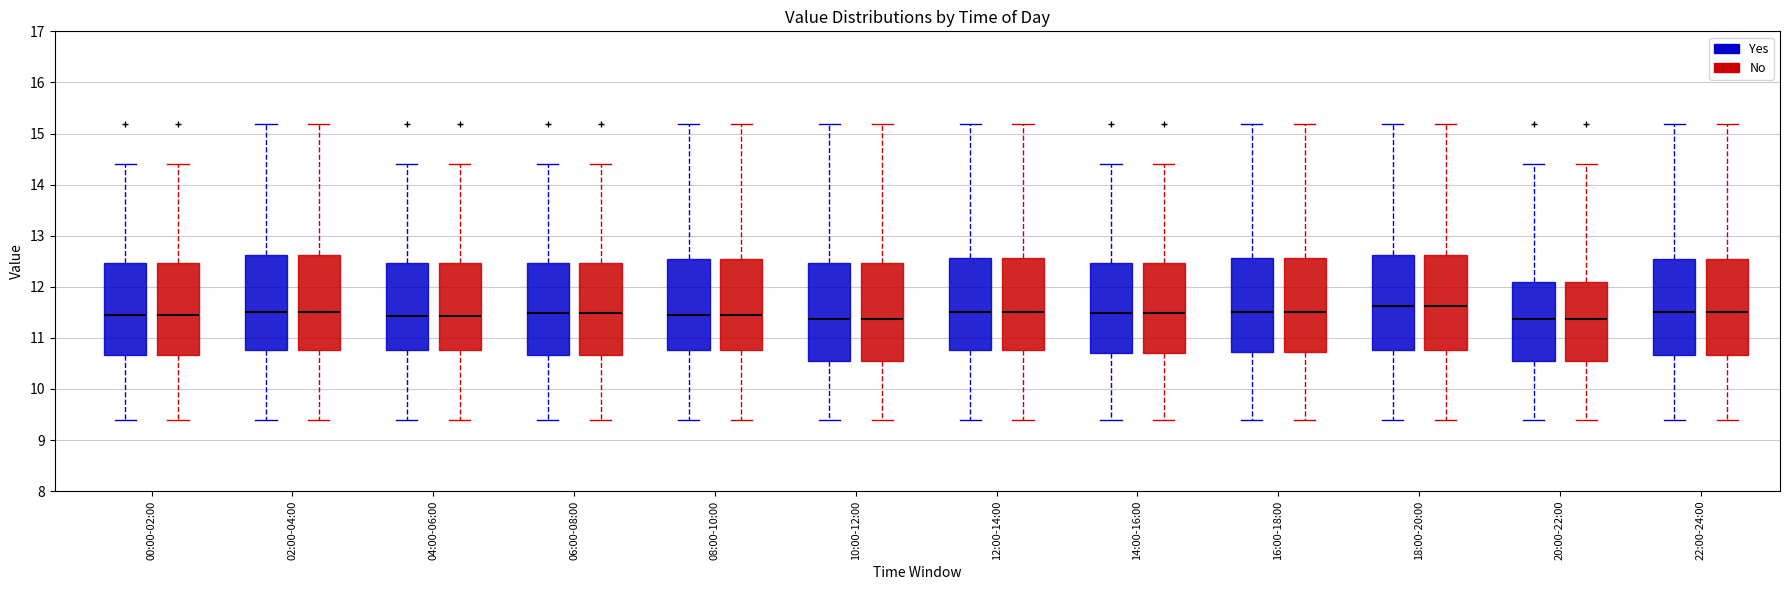

Reading left to right, read every box against the y-axis: the position of its median line, the range the box covers, and the ends of its whiskers. The values are not printed on the chart, so give them approximately, as read against the axis.

00:00-02:00 (Yes): median 11.5, box 10.7 to 12.5, whiskers 9.4 to 14.4
00:00-02:00 (No): median 11.5, box 10.7 to 12.5, whiskers 9.4 to 14.4
02:00-04:00 (Yes): median 11.5, box 10.8 to 12.6, whiskers 9.4 to 15.2
02:00-04:00 (No): median 11.5, box 10.8 to 12.6, whiskers 9.4 to 15.2
04:00-06:00 (Yes): median 11.4, box 10.8 to 12.5, whiskers 9.4 to 14.4
04:00-06:00 (No): median 11.4, box 10.8 to 12.5, whiskers 9.4 to 14.4
06:00-08:00 (Yes): median 11.5, box 10.7 to 12.5, whiskers 9.4 to 14.4
06:00-08:00 (No): median 11.5, box 10.7 to 12.5, whiskers 9.4 to 14.4
08:00-10:00 (Yes): median 11.5, box 10.8 to 12.6, whiskers 9.4 to 15.2
08:00-10:00 (No): median 11.5, box 10.8 to 12.6, whiskers 9.4 to 15.2
10:00-12:00 (Yes): median 11.4, box 10.5 to 12.5, whiskers 9.4 to 15.2
10:00-12:00 (No): median 11.4, box 10.5 to 12.5, whiskers 9.4 to 15.2
12:00-14:00 (Yes): median 11.5, box 10.8 to 12.6, whiskers 9.4 to 15.2
12:00-14:00 (No): median 11.5, box 10.8 to 12.6, whiskers 9.4 to 15.2
14:00-16:00 (Yes): median 11.5, box 10.7 to 12.5, whiskers 9.4 to 14.4
14:00-16:00 (No): median 11.5, box 10.7 to 12.5, whiskers 9.4 to 14.4
16:00-18:00 (Yes): median 11.5, box 10.7 to 12.6, whiskers 9.4 to 15.2
16:00-18:00 (No): median 11.5, box 10.7 to 12.6, whiskers 9.4 to 15.2
18:00-20:00 (Yes): median 11.6, box 10.8 to 12.6, whiskers 9.4 to 15.2
18:00-20:00 (No): median 11.6, box 10.8 to 12.6, whiskers 9.4 to 15.2
20:00-22:00 (Yes): median 11.4, box 10.5 to 12.1, whiskers 9.4 to 14.4
20:00-22:00 (No): median 11.4, box 10.5 to 12.1, whiskers 9.4 to 14.4
22:00-24:00 (Yes): median 11.5, box 10.7 to 12.6, whiskers 9.4 to 15.2
22:00-24:00 (No): median 11.5, box 10.7 to 12.6, whiskers 9.4 to 15.2